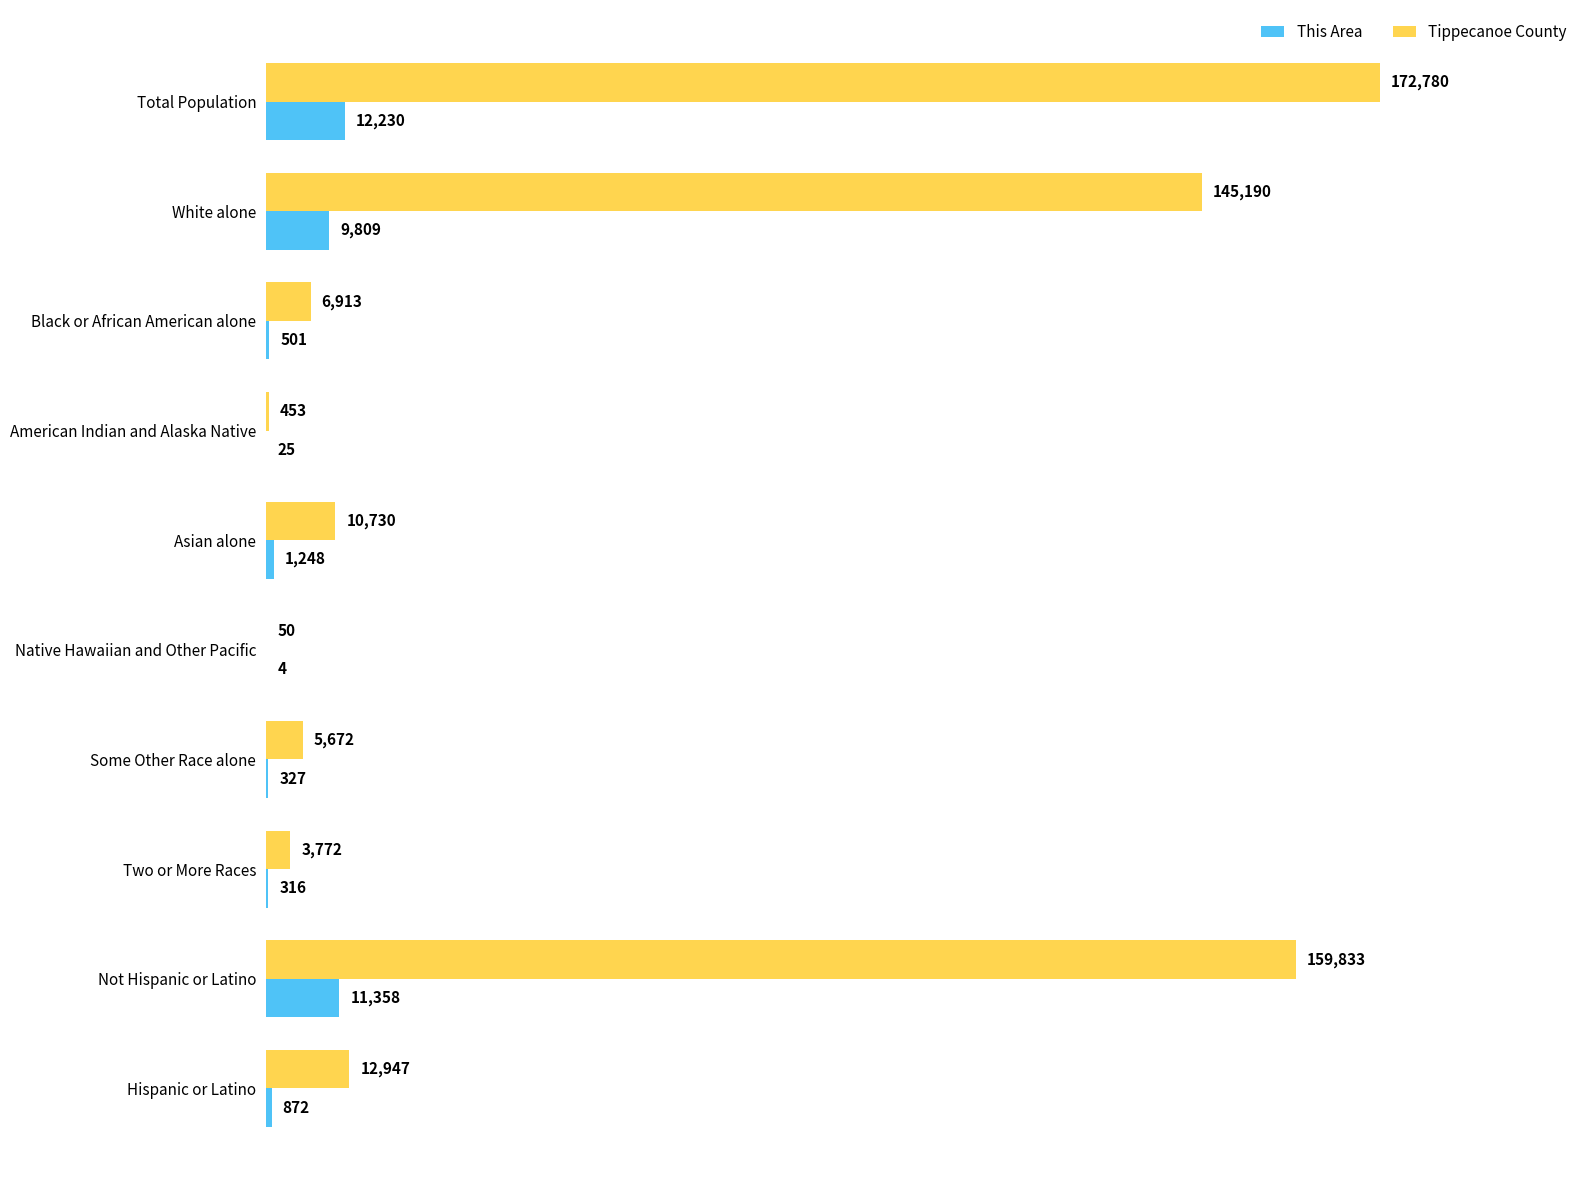

Is the value of Tippecanoe County at American Indian and Alaska Native greater than the value of This Area at Hispanic or Latino?

No